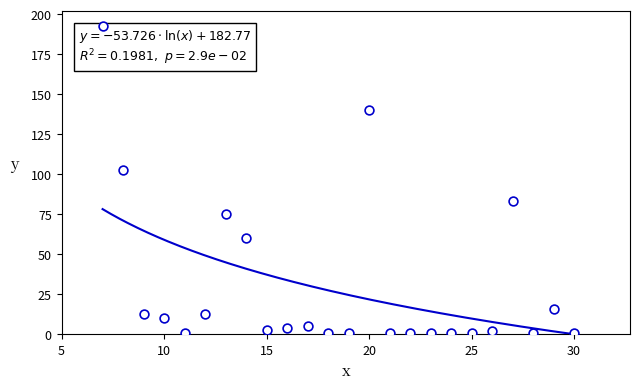

What Y value in the scatter plot is closest to 96?

102.6